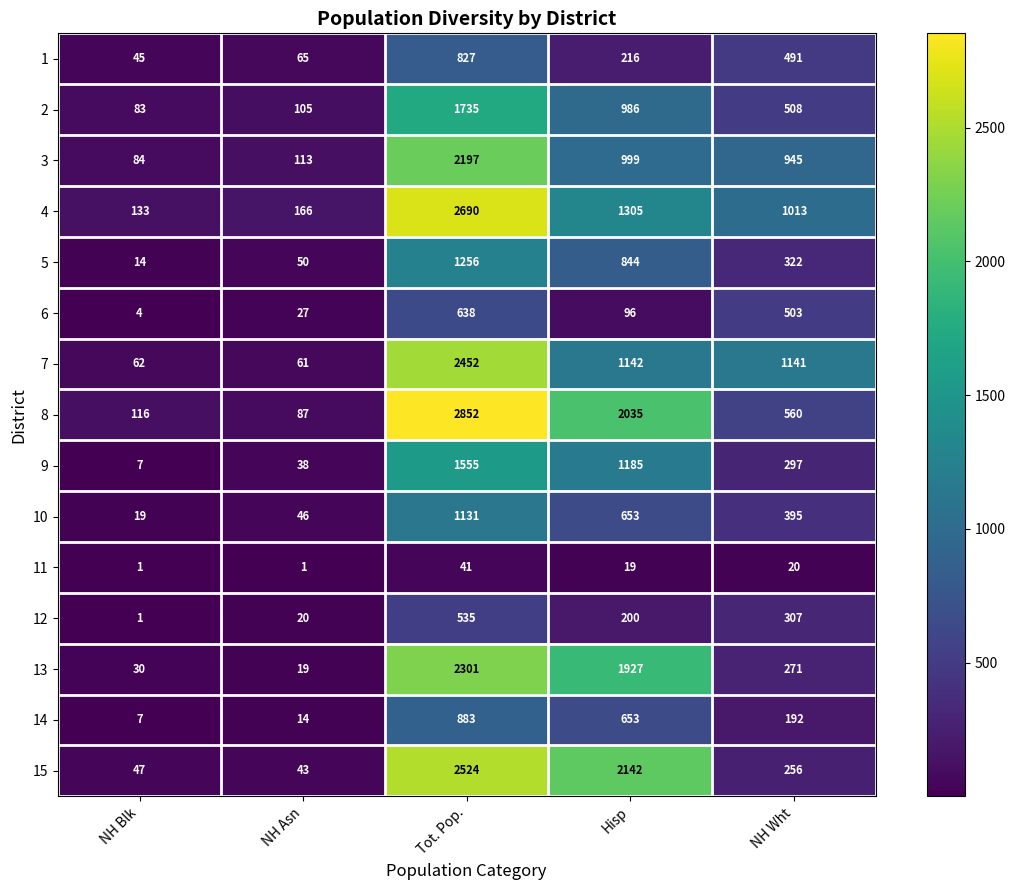

At which category is the sum across all series the highest?

Tot. Pop.